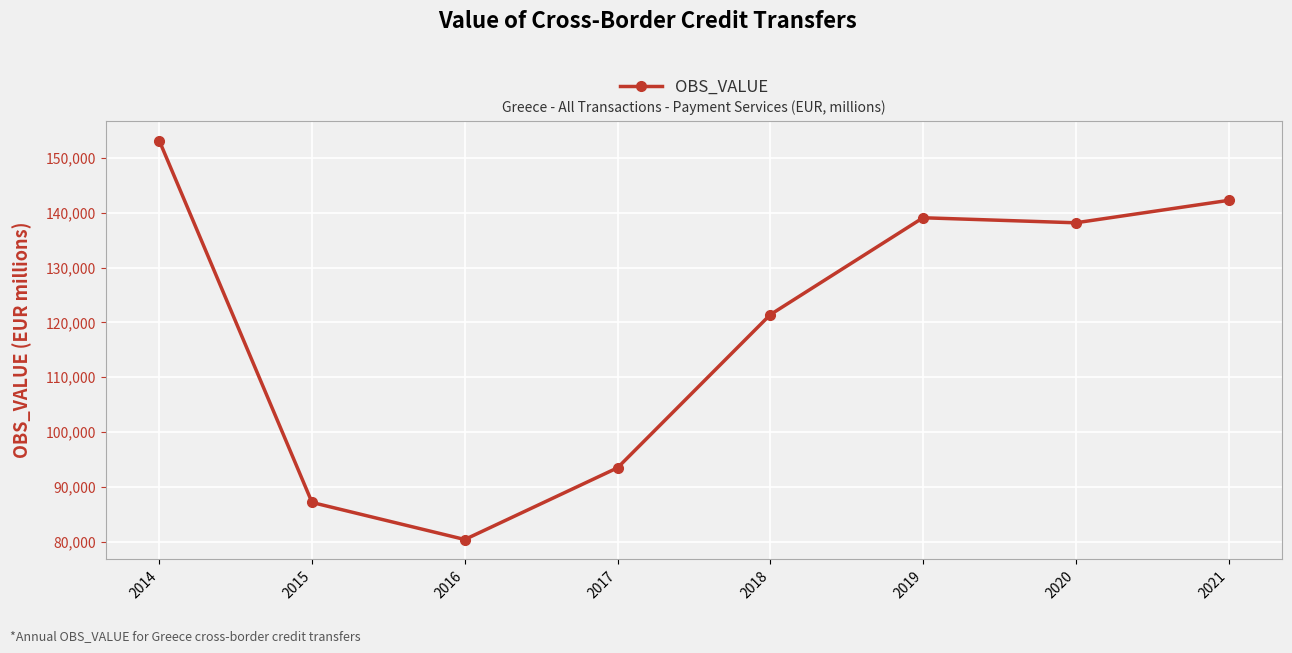

Reading left to right, what are all the values shown in this chart?

153155.7	87133.2	80372.0	93457.8	121403.2	139089.4	138169.3	142261.5